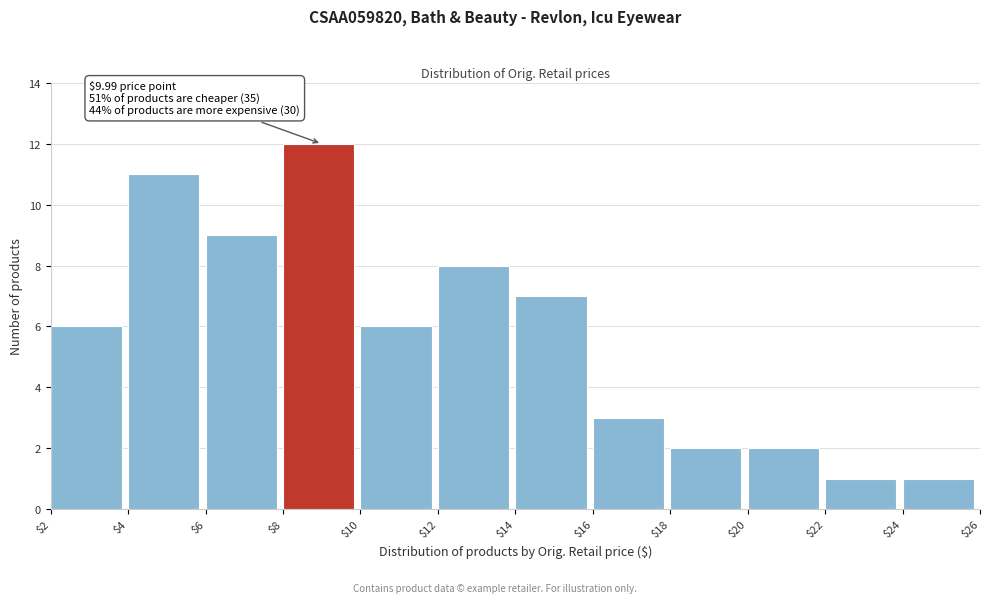

Which range on the x-axis has the tallest bar?

$8 to $10